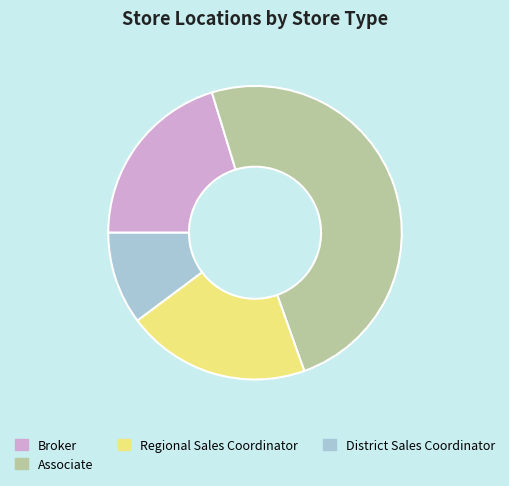

Approximately how many times larger is the value at Broker compared to District Sales Coordinator?

2.0